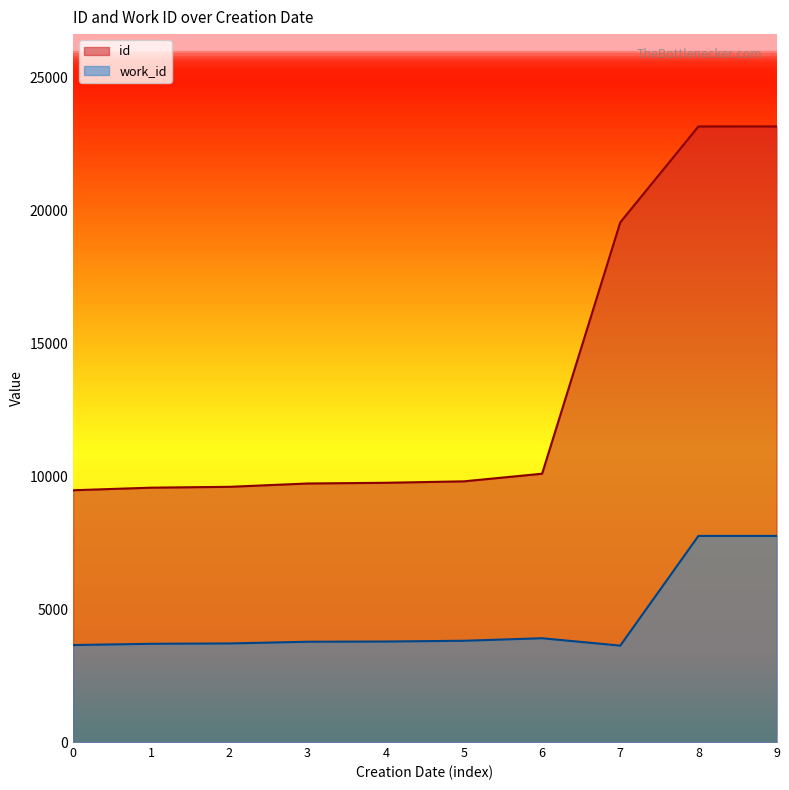

List the series in order of their overall mean, highest first.

id, work_id